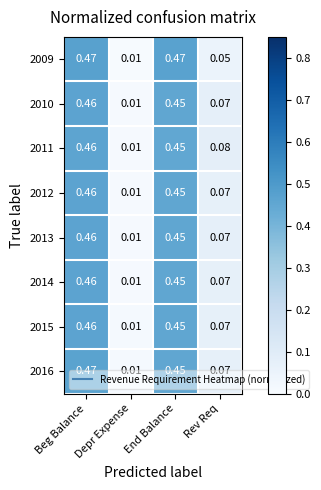

Which category has the lowest value across all series?

Depr Expense